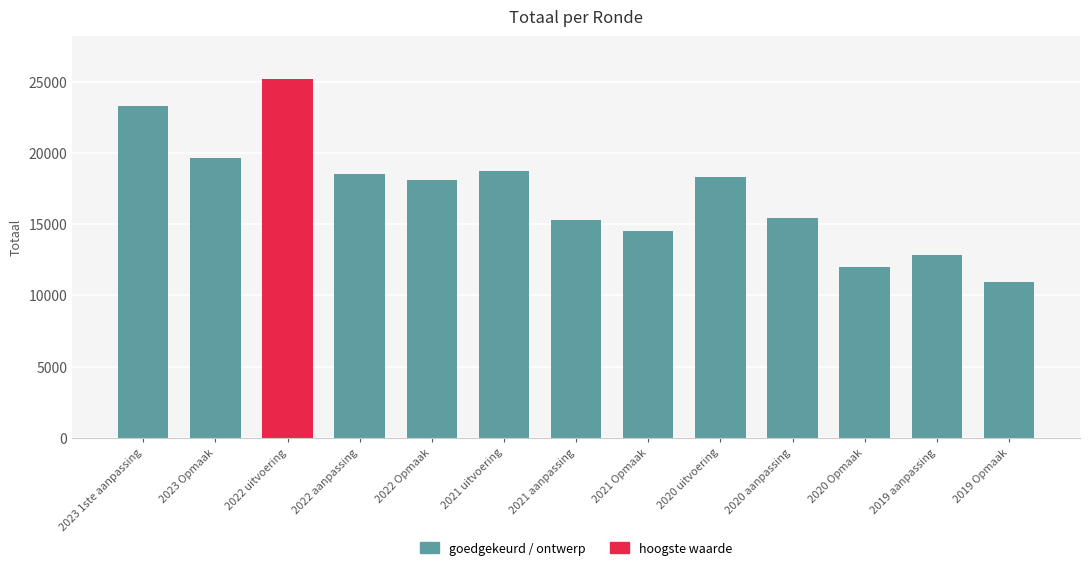

At which label does the data first exceed 18082?

2023 1ste aanpassing